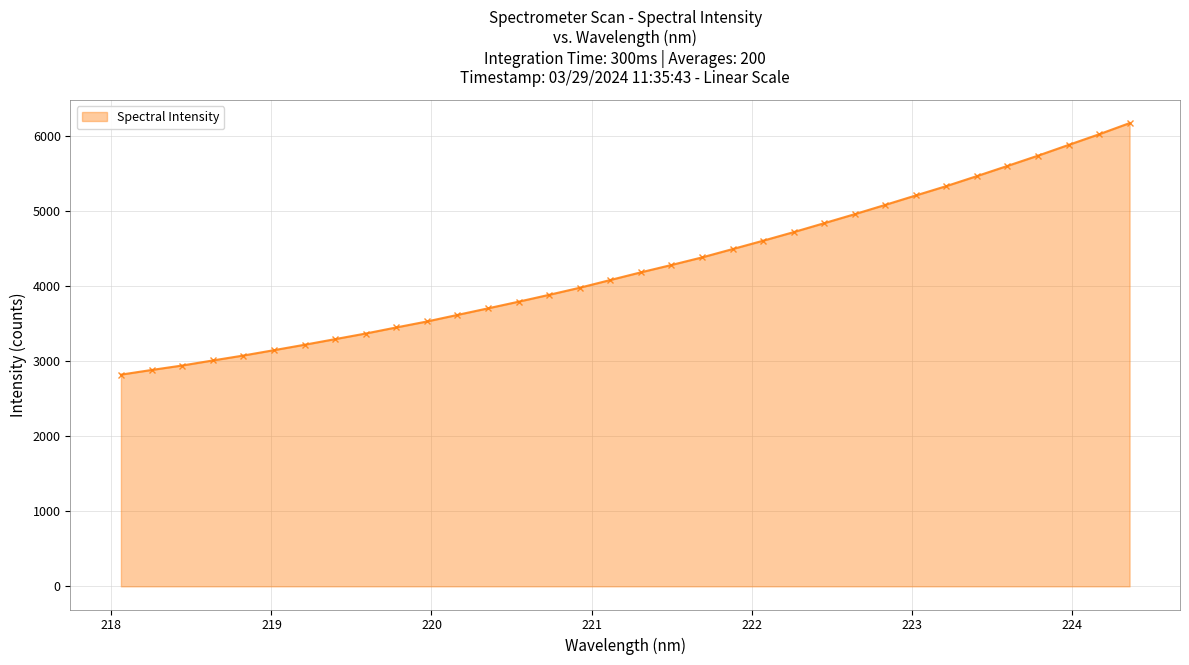

What is the greatest value displayed?

6171.8